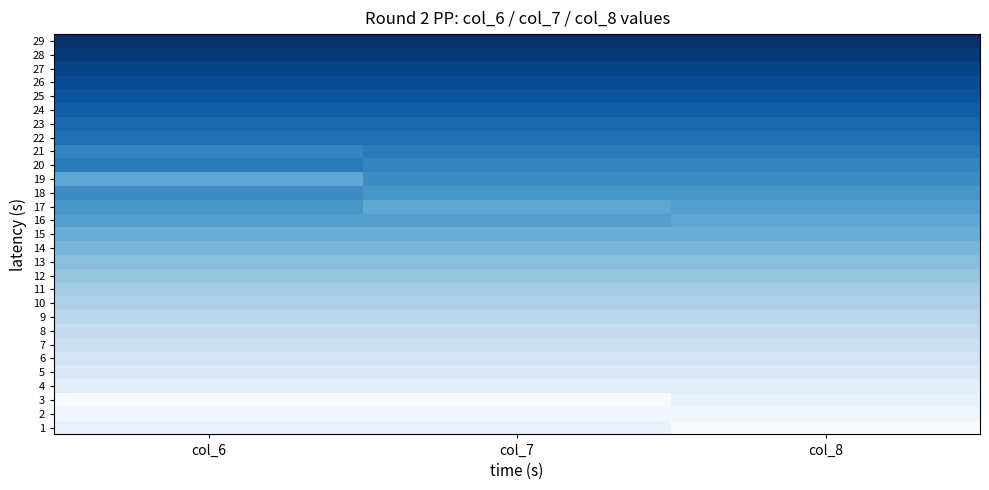

Rank the series at col_6 from highest to lowest value.

29, 28, 27, 26, 25, 24, 23, 22, 20, 21, 18, 17, 16, 19, 15, 14, 13, 12, 11, 10, 9, 8, 7, 6, 5, 4, 1, 2, 3